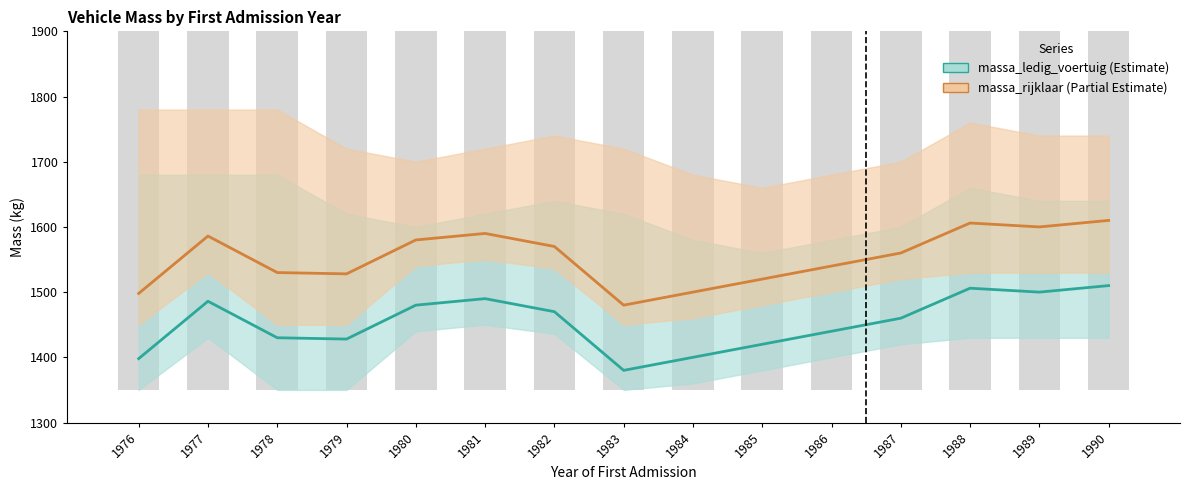

What is the spread (max minus min) of values at 1977?

100